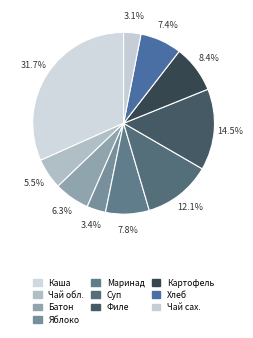

Which category has the biggest portion of the pie?

Каша